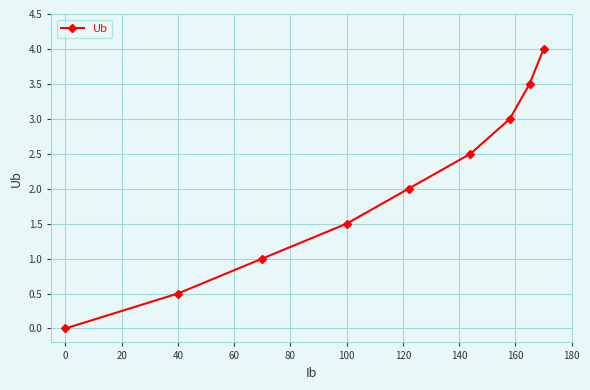

How many values are above zero?

8